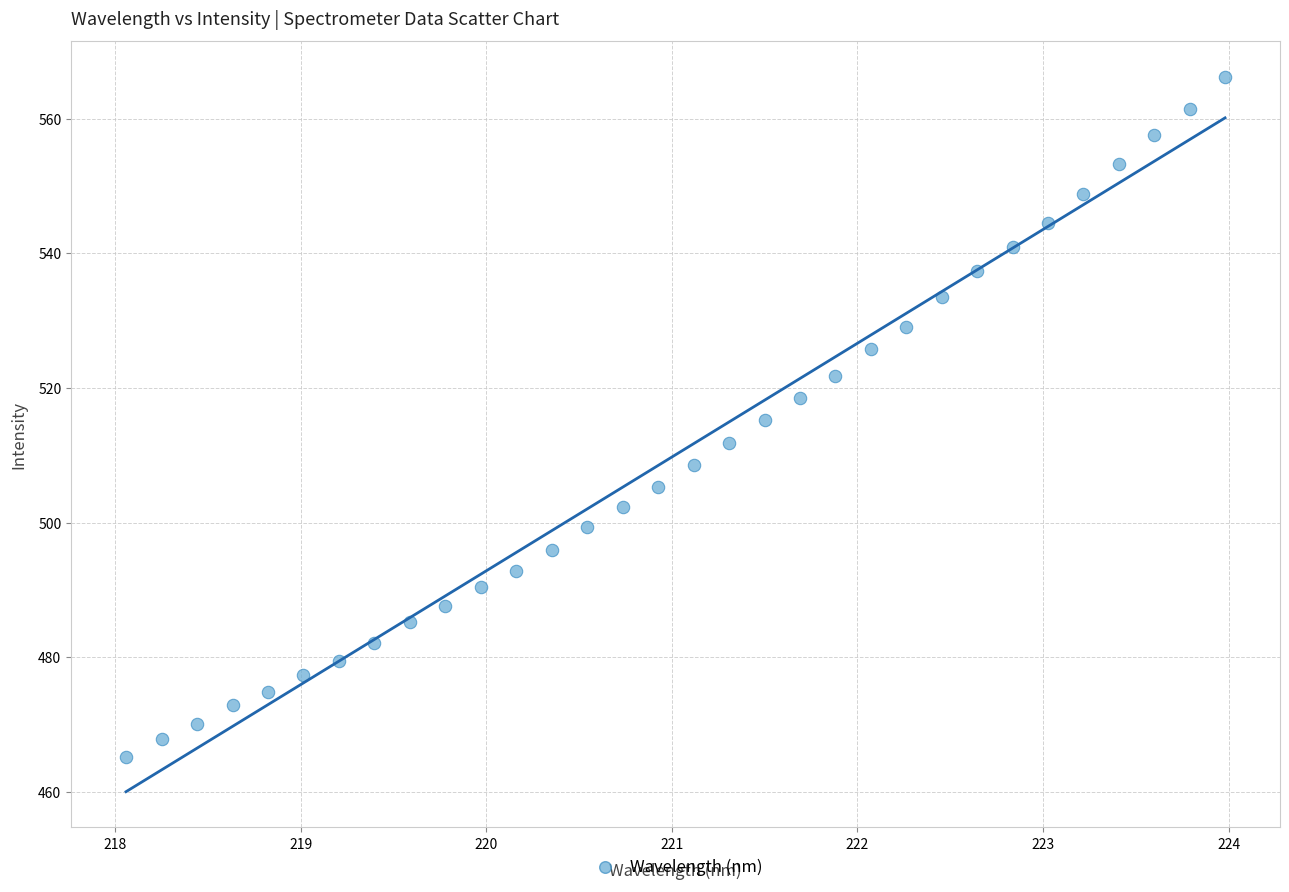

What is the range of Y values (max minus min)?

101.0